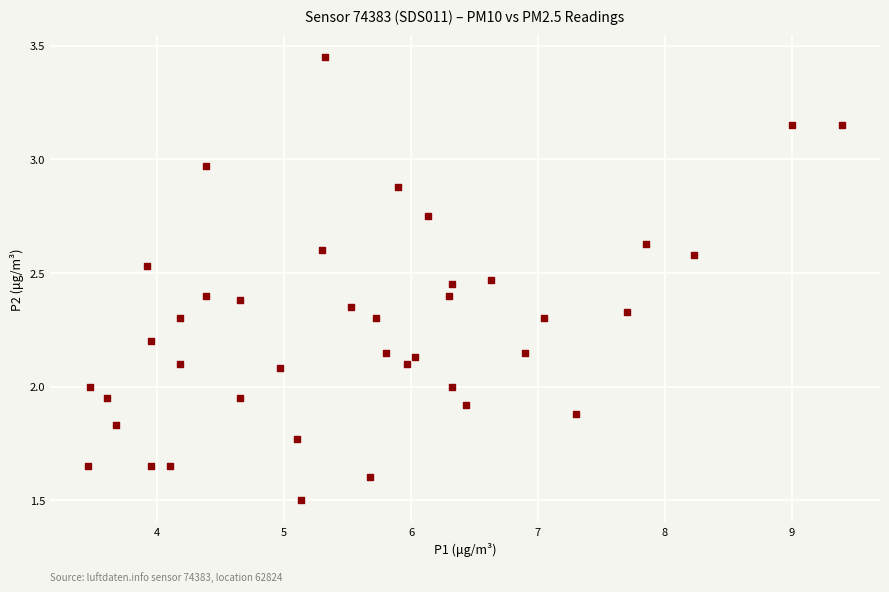

What is the range of X values (max minus min)?

6.0